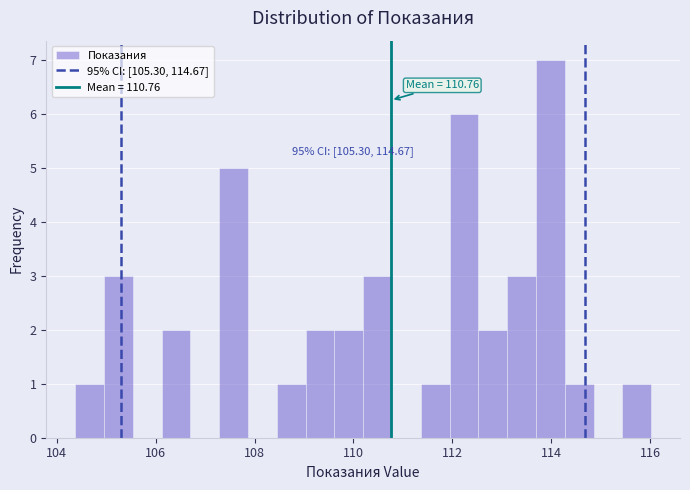

Read against the x-axis, roughly where is the centre of the tallest bar?

114.0